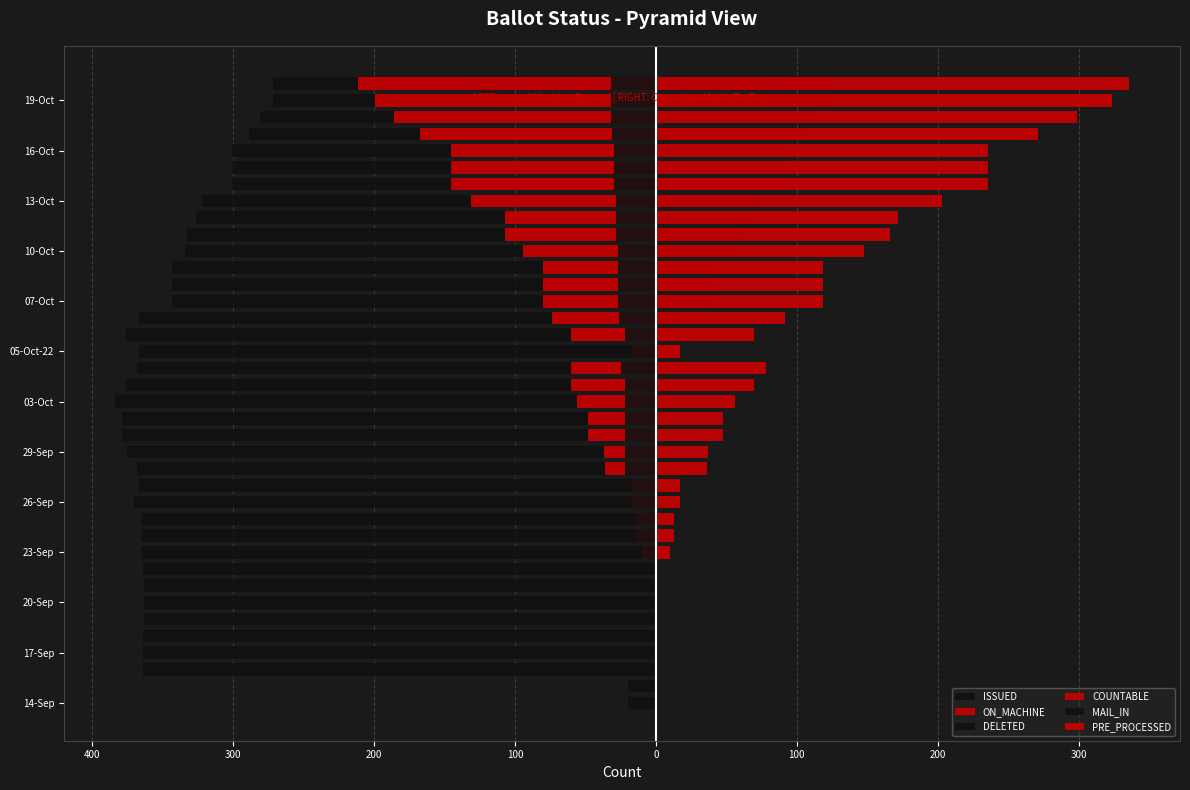

How many bars are there in total?

228